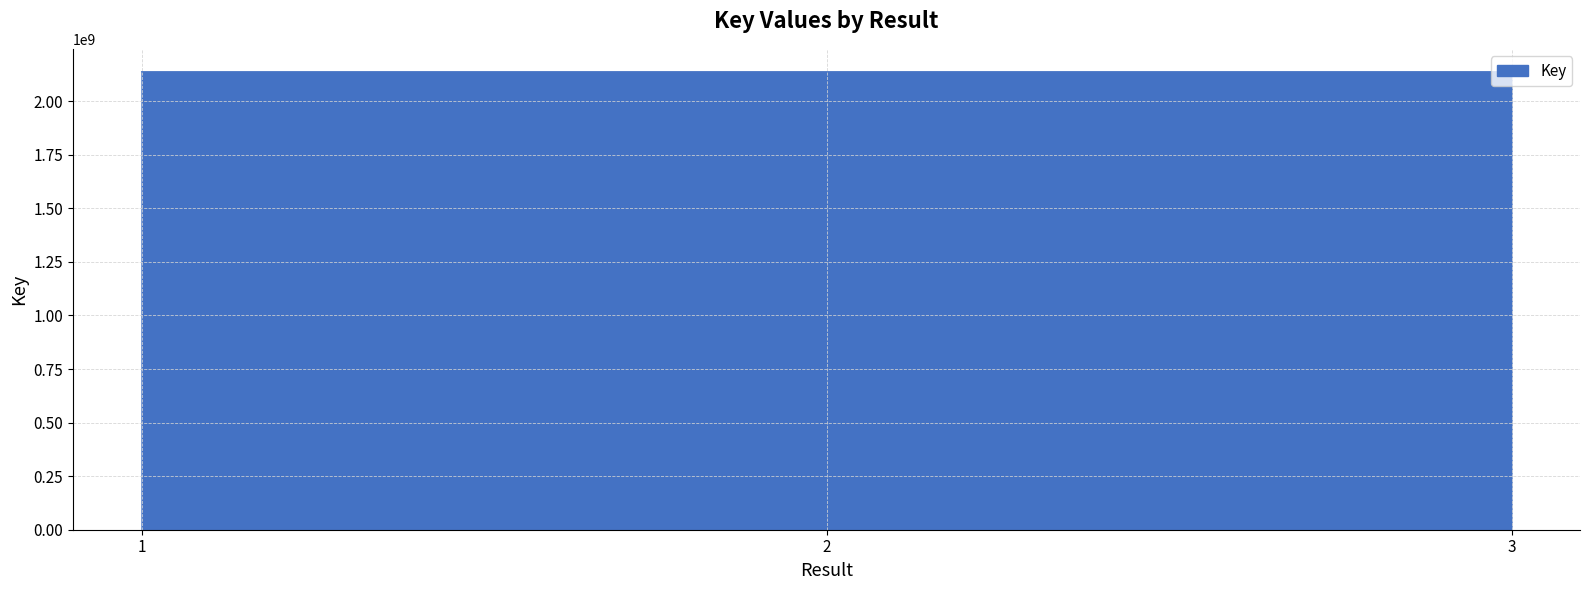

What is the ratio of the value at 3 to the value at 1?

1.0